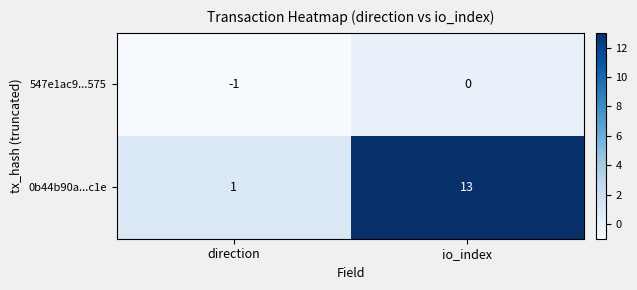

At which category does the chart reach its peak across all series?

io_index